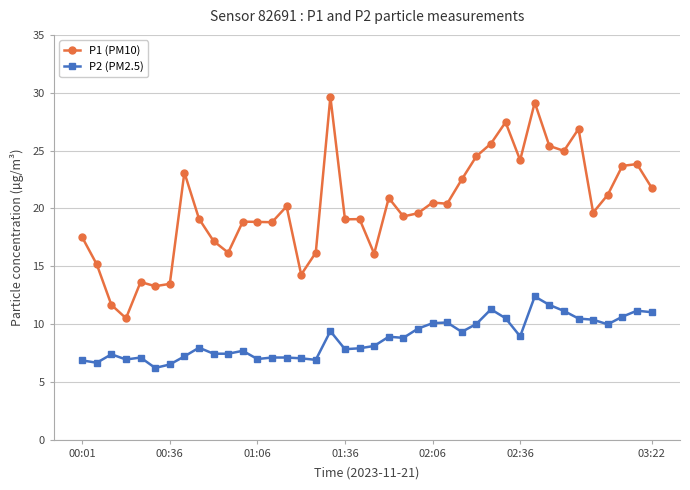

Rank the series by their average value, from lowest to highest.

P2 (PM2.5), P1 (PM10)